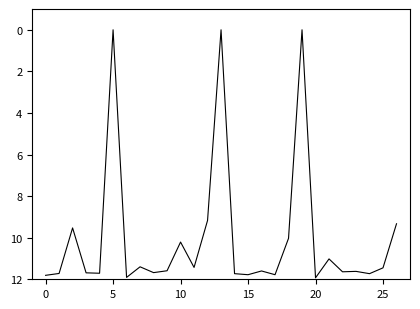

What is the maximum value shown in the chart?

11.9